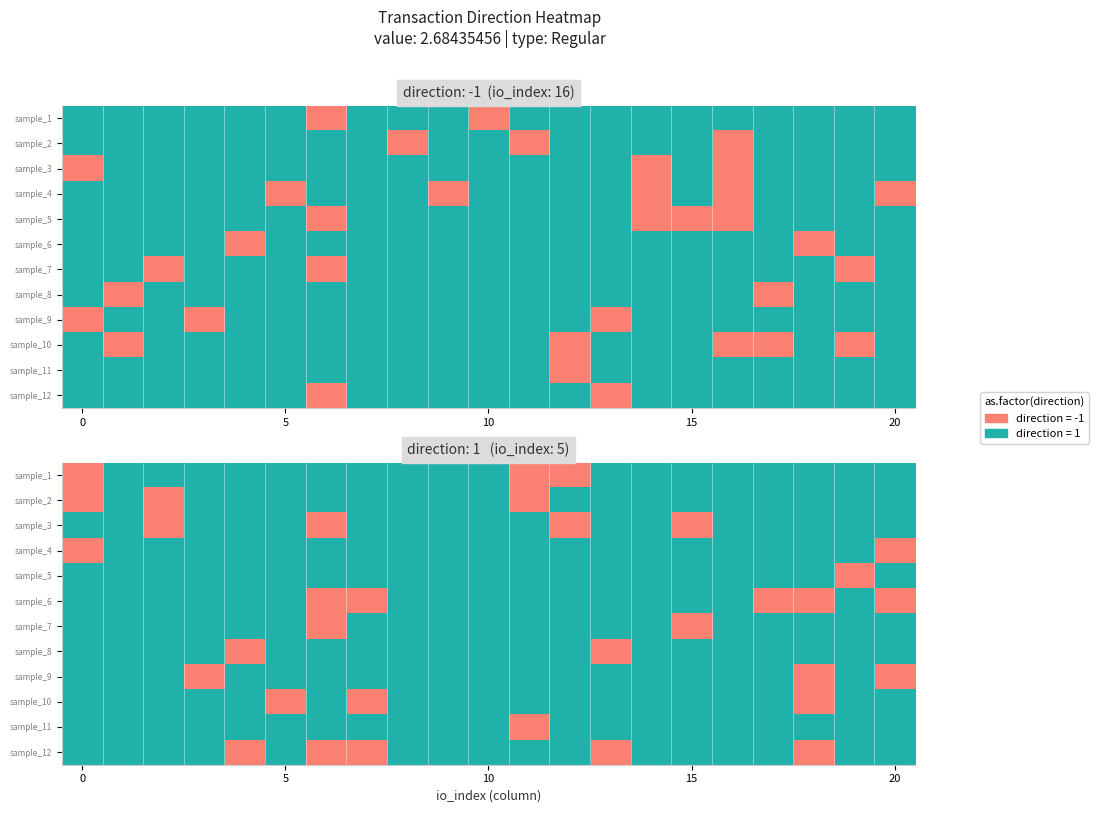

The value of sample_6 at 10 is 1. True or false?

True